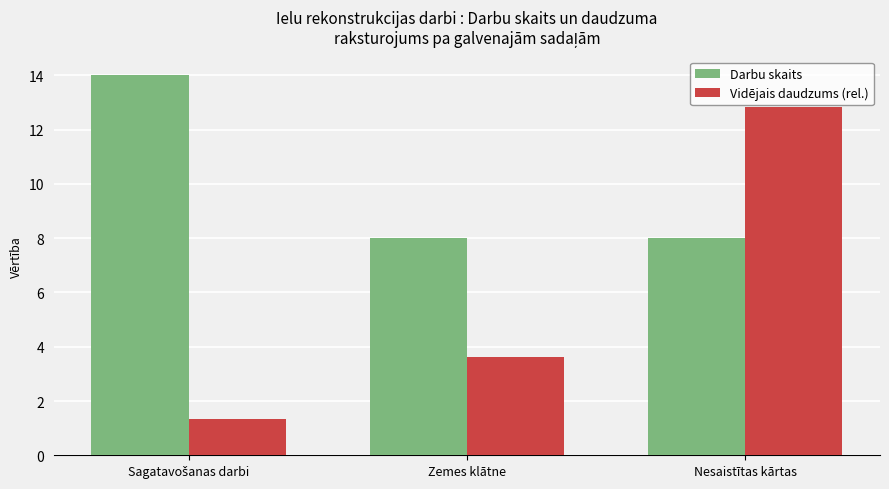

What is the value of the Vidējais daudzums (rel.) bar at the 2nd from the left?

3.6